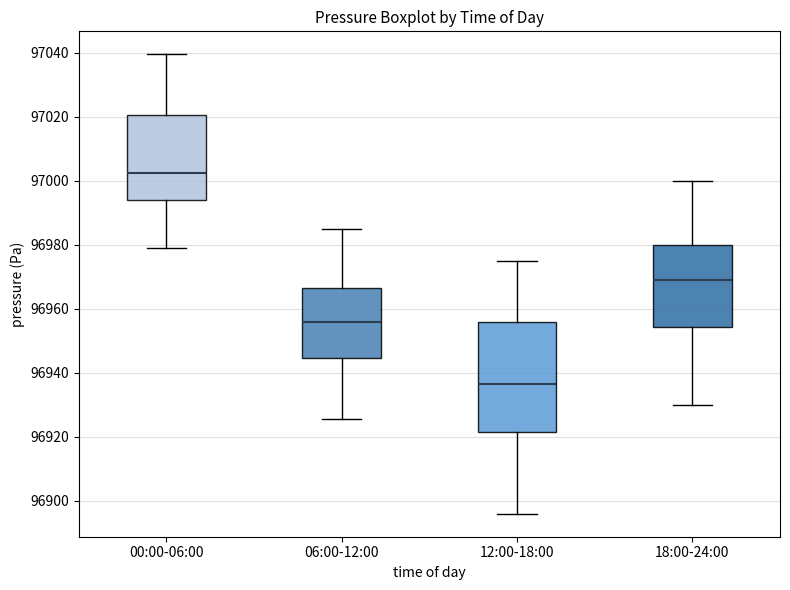

Where does the lower whisker of the box for 12:00-18:00 end on the y-axis? The values are not printed on the chart, so give them approximately, as read against the axis.

96896